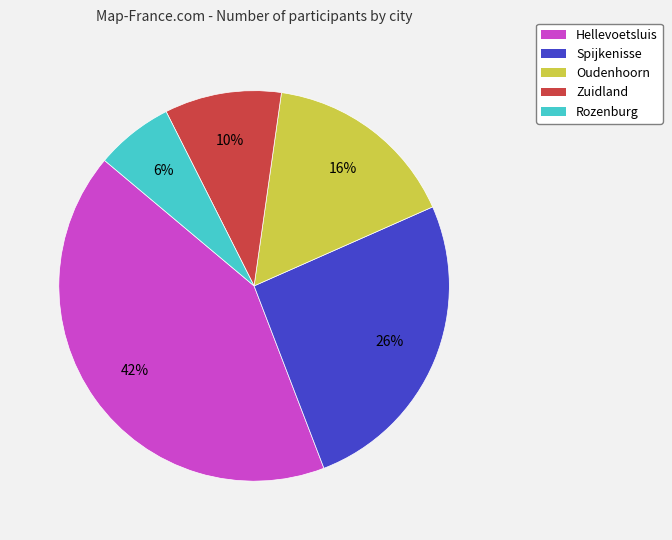

Combined, do Rozenburg and Zuidland account for over 50%?

No